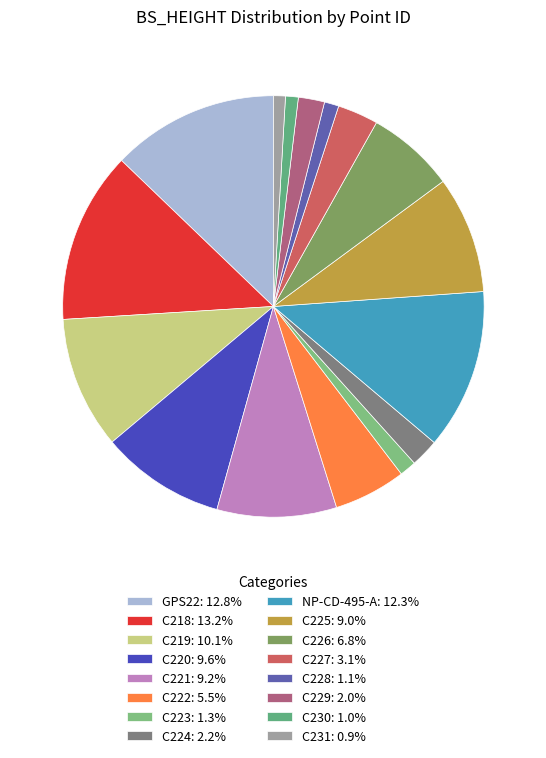

True or false: C222 accounts for 19% of the total.

False